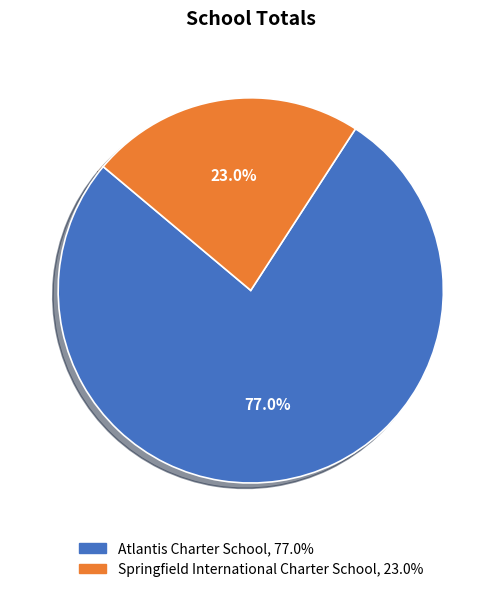

Count the number of slices in the pie.

2